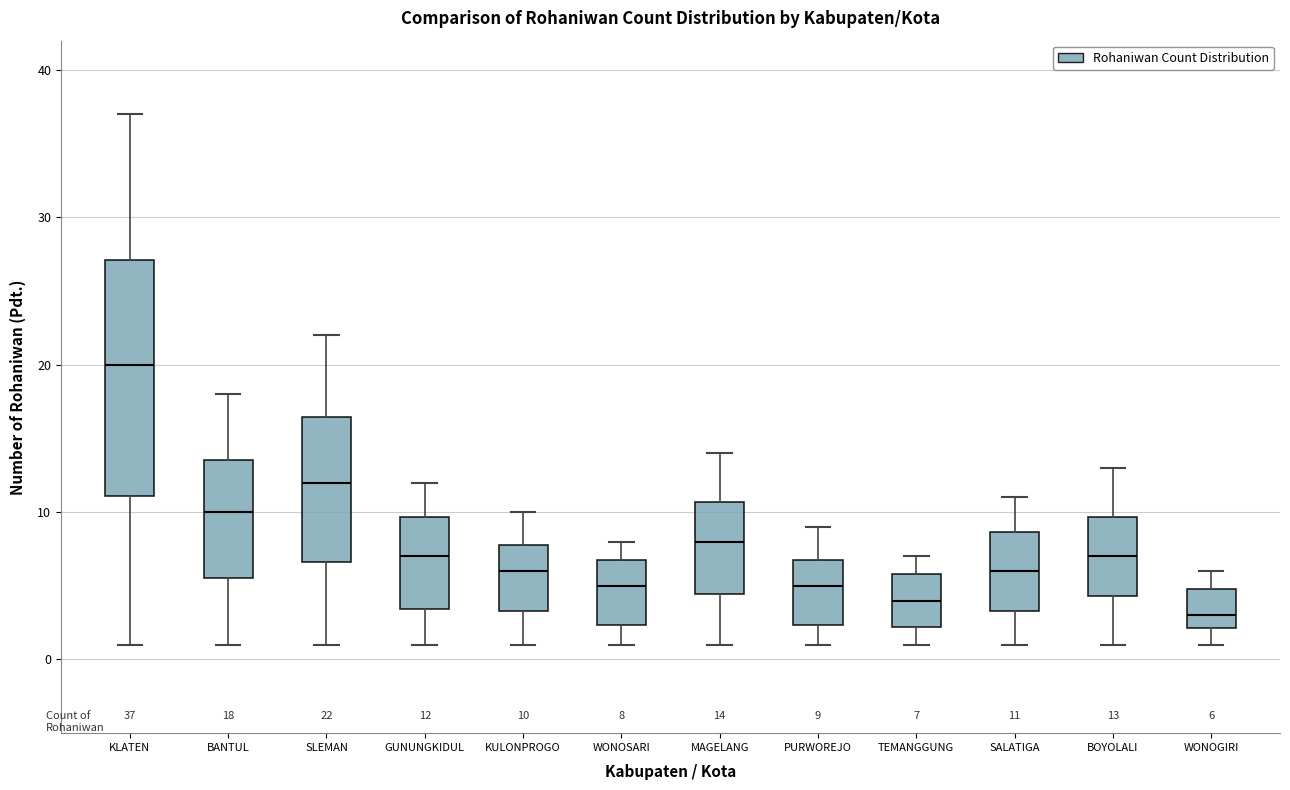

Which box has the highest median line?

KLATEN